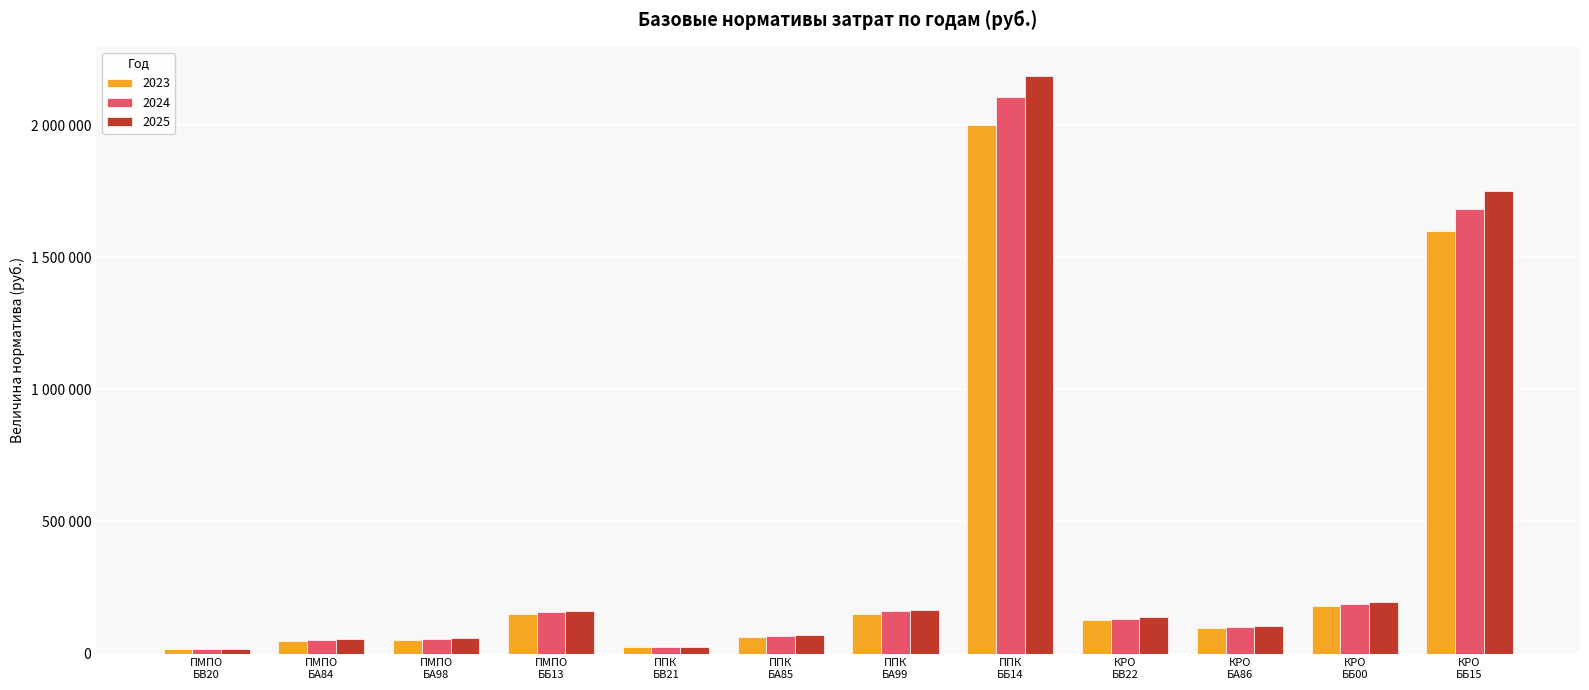

What are all the series names shown in the legend?

2023, 2024, 2025